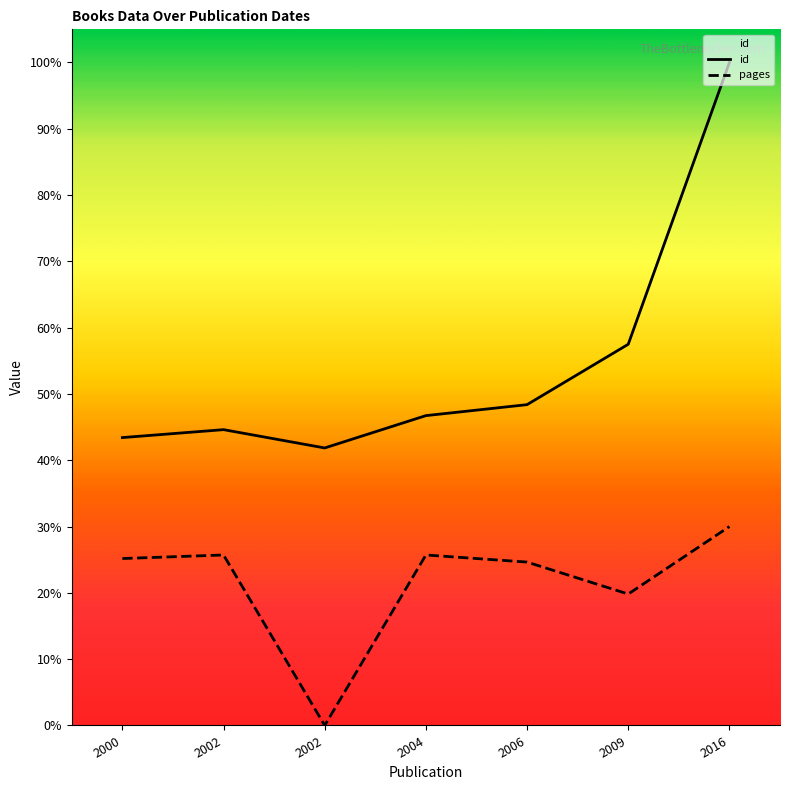

Which category has the lowest value in the pages series?

2002